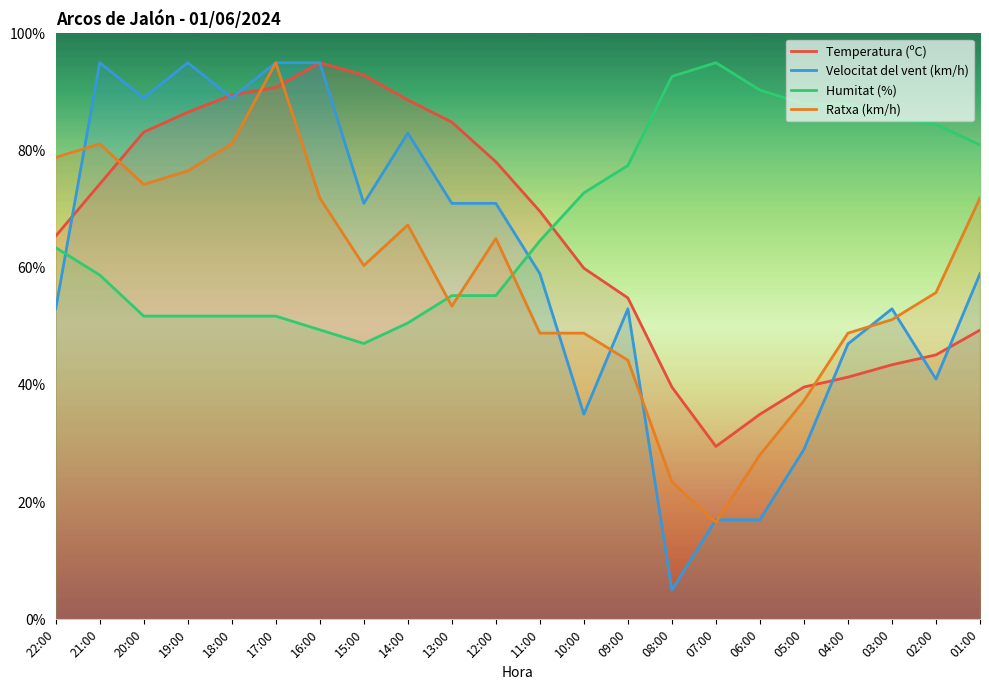

At how many categories does at least one series exceed 47?

22